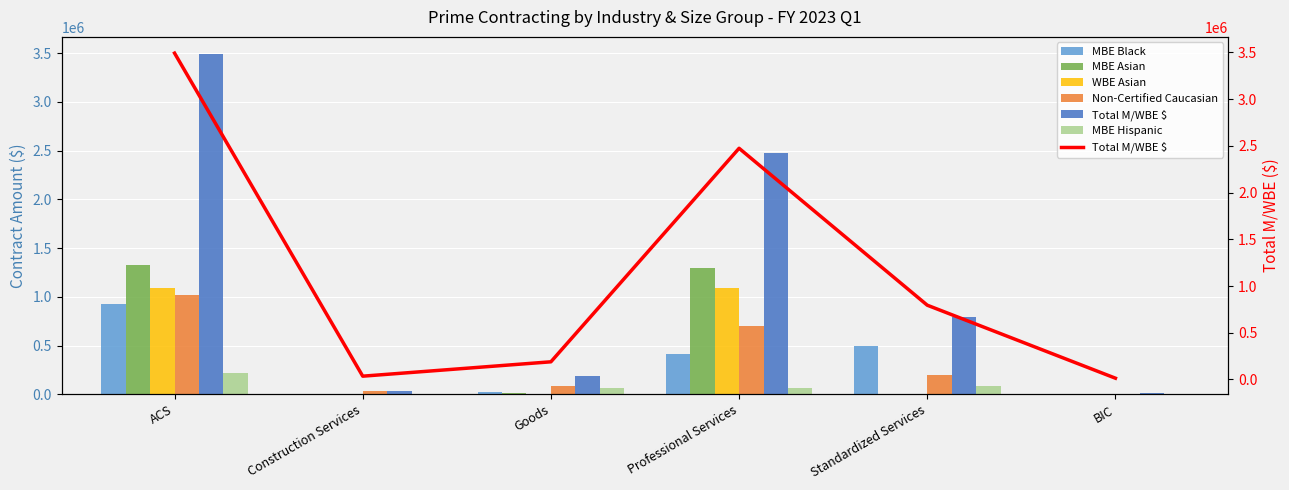

What is the average value of the MBE Hispanic series?

73016.5